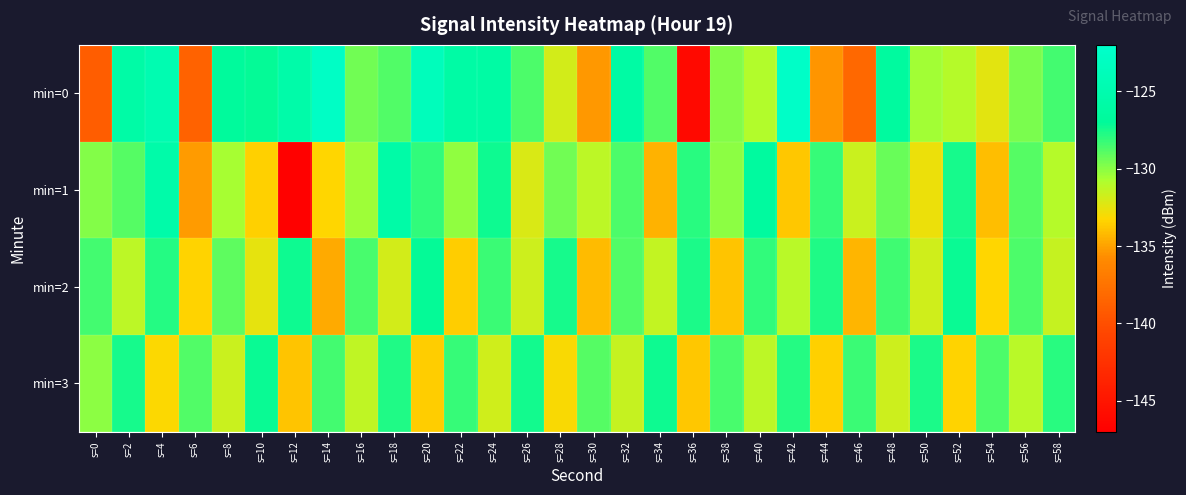

At which category does the chart reach its minimum across all series?

s=12